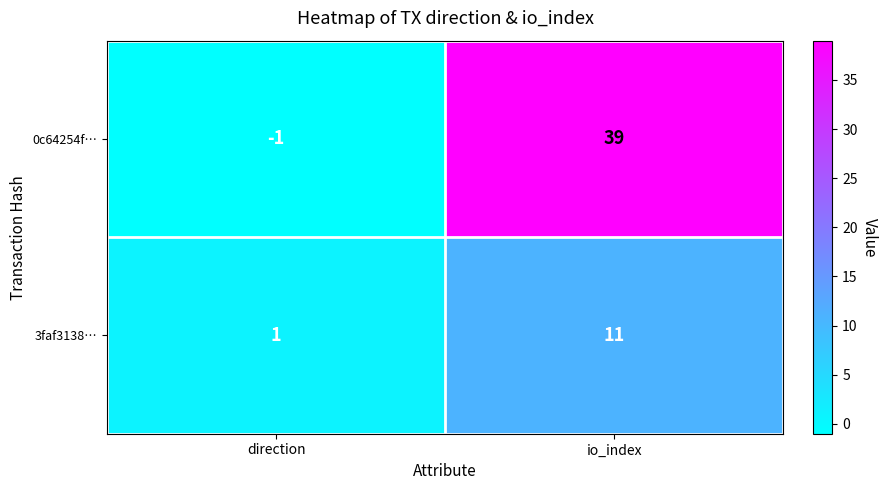

Rank the series by their average value, from lowest to highest.

3faf3138…, 0c64254f…